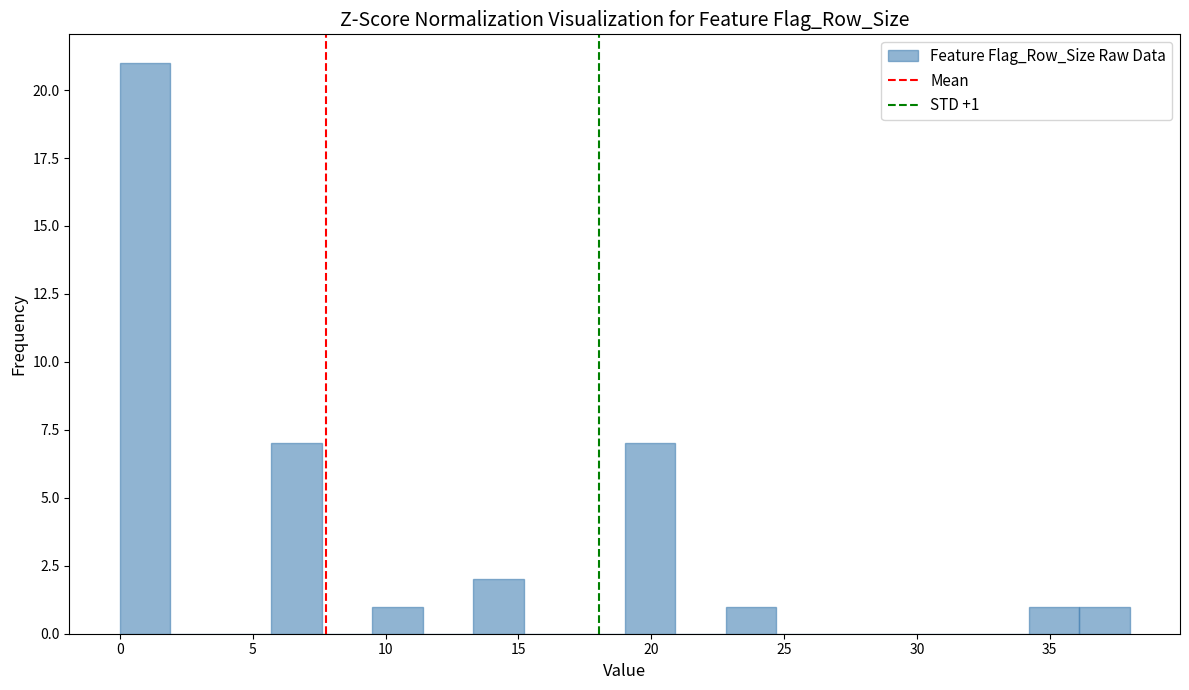

Around what value on the x-axis is the tallest bar? Give the approximate position of its centre, as read against the axis.

1.0